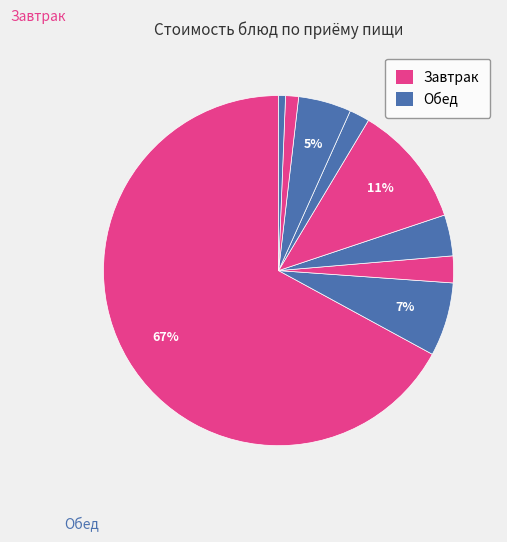

Count the number of slices in the pie.

9